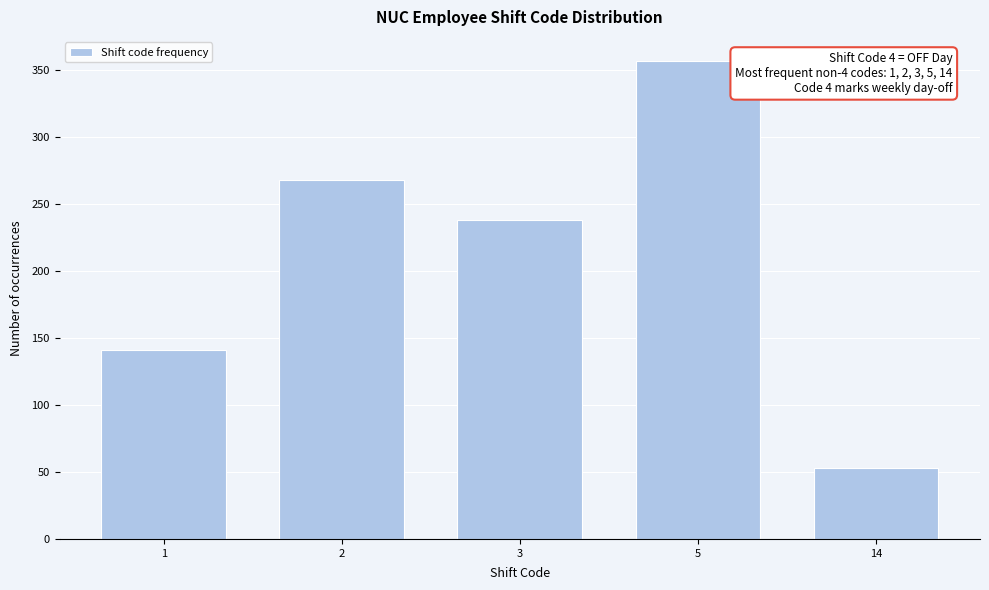

Reading right to left, list all the values displayed in this chart.

14=53	5=357	3=238	2=268	1=141